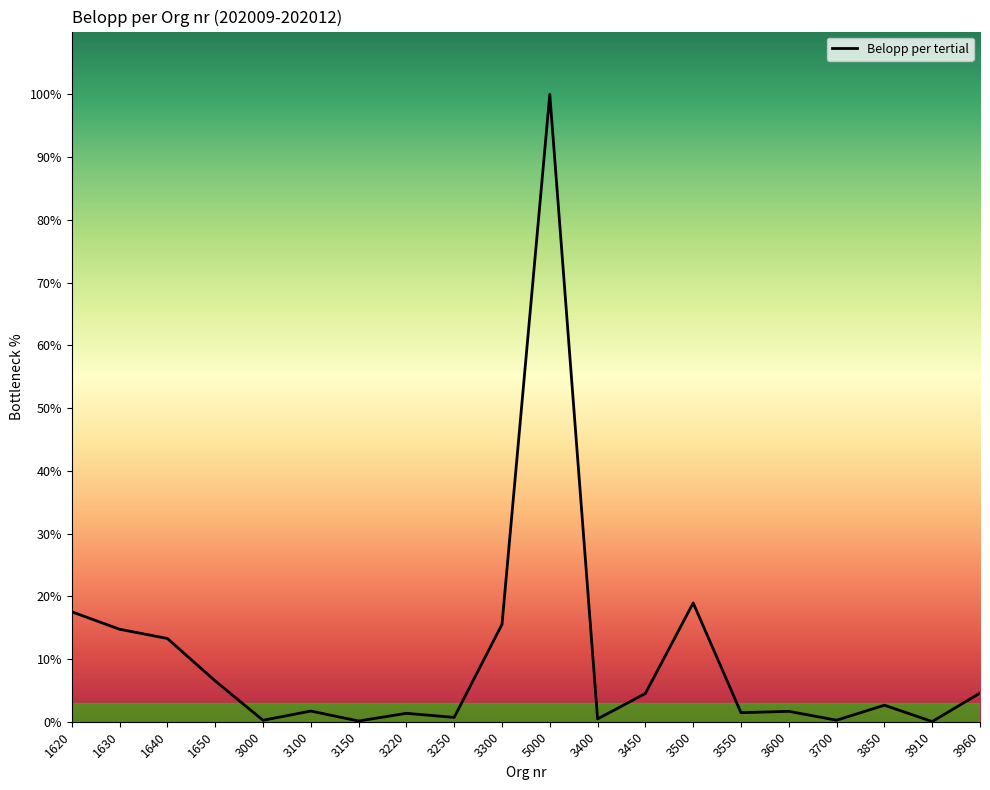

Does the chart have visible grid lines?

No